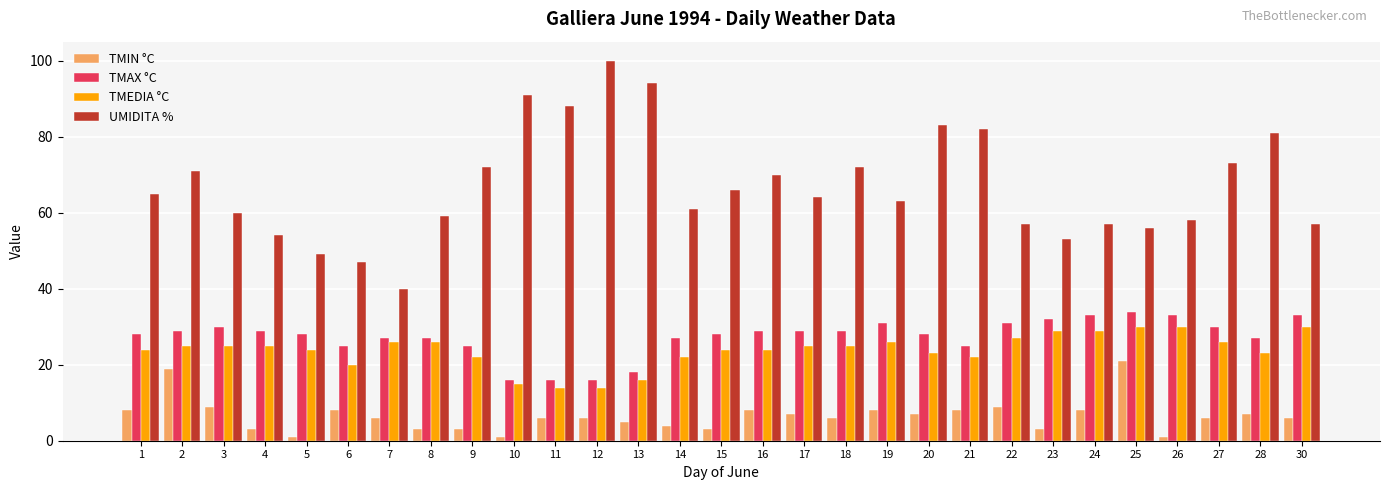

What is the value of the TMAX °C bar at the 18th from the left?

29